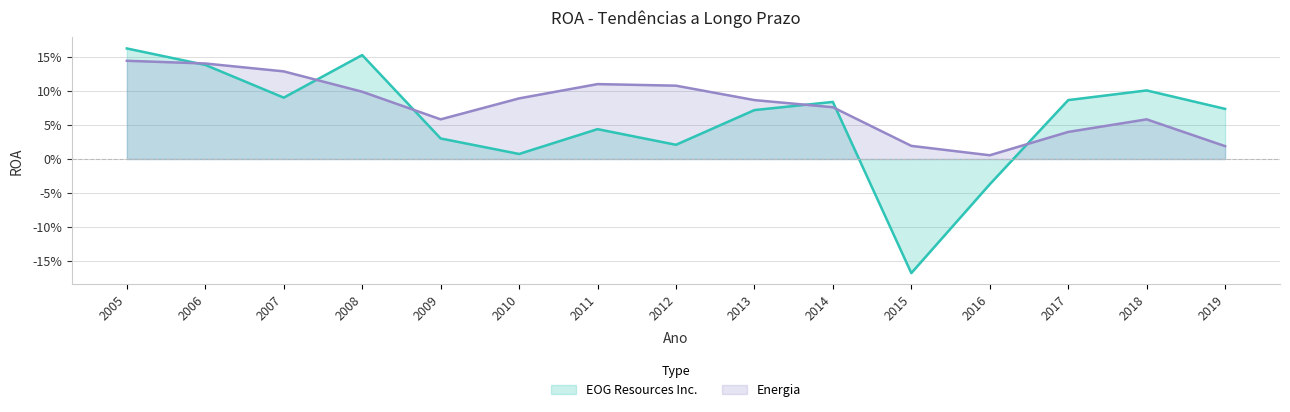

Which category has the lowest value across all series?

2015